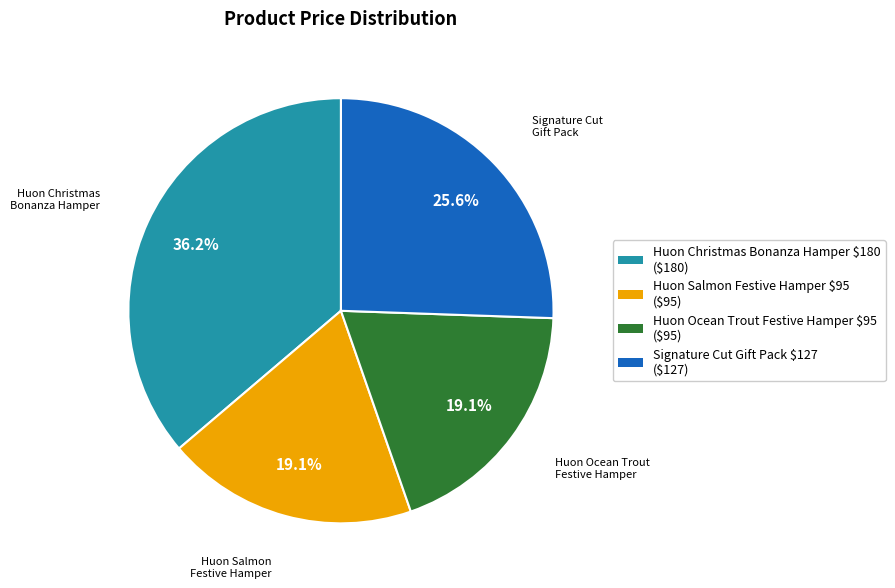

To the nearest percent, what is the difference between the Huon Christmas Bonanza Hamper $180 and Signature Cut Gift Pack $127 slice percentages?

11%